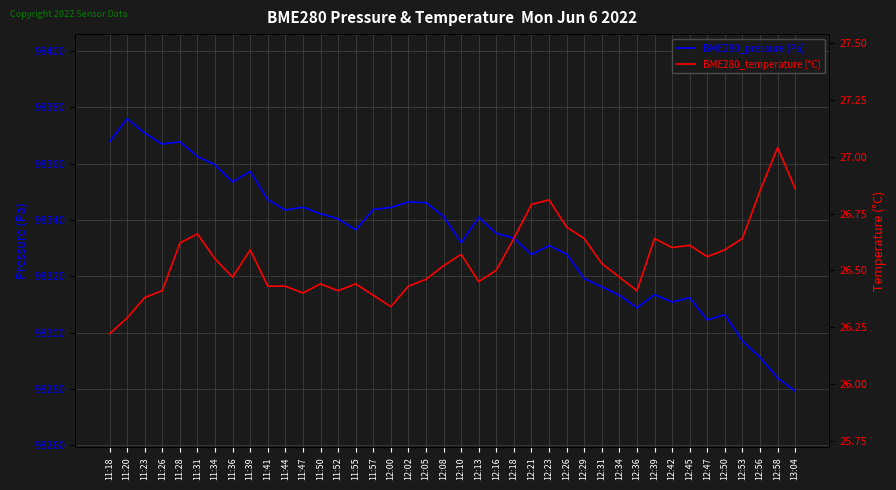

What is the total value across all series at 11:36?

98379.9